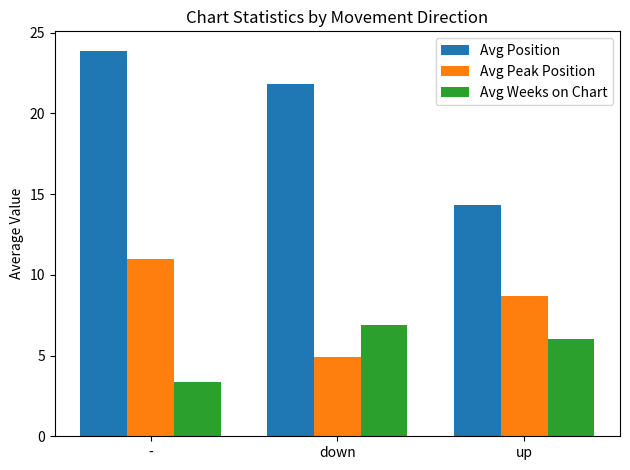

What are all the series names shown in the legend?

Avg Position, Avg Peak Position, Avg Weeks on Chart